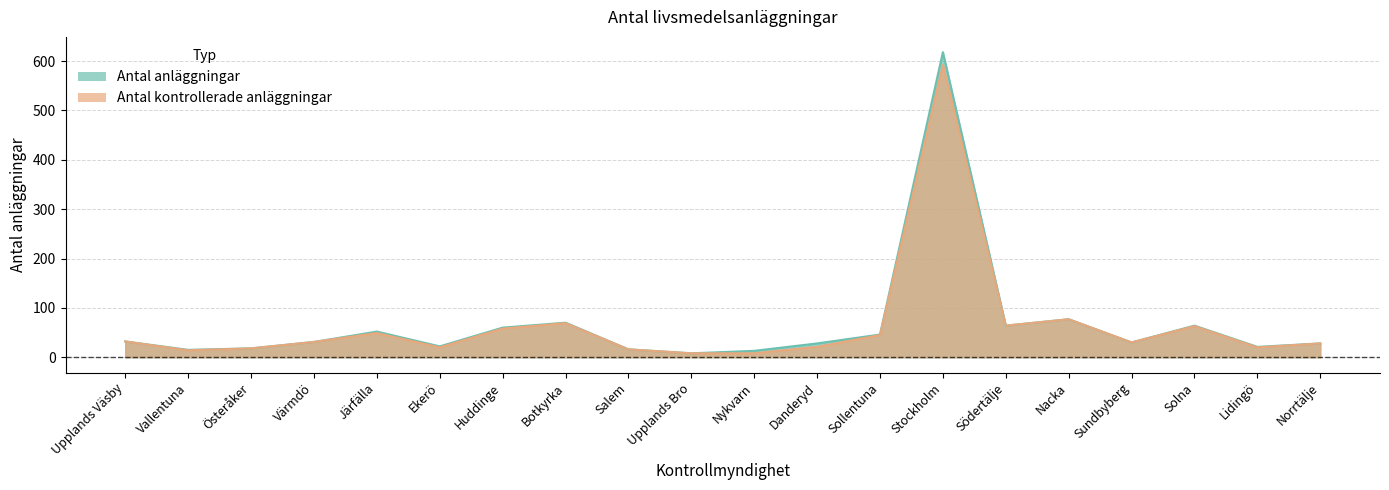

Reading right to left, list all the values displayed in this chart.

Antal kontrollerade anläggningar: Norrtälje=28	Lidingö=20	Solna=63	Sundbyberg=30	Nacka=77	Södertälje=64	Stockholm=592	Sollentuna=45	Danderyd=21	Nykvarn=8	Upplands Bro=8	Salem=16	Botkyrka=69	Huddinge=58	Ekerö=20	Järfälla=49	Värmdö=31	Österåker=18	Vallentuna=14	Upplands Väsby=32
Antal anläggningar: Norrtälje=28	Lidingö=21	Solna=64	Sundbyberg=30	Nacka=77	Södertälje=64	Stockholm=618	Sollentuna=46	Danderyd=28	Nykvarn=13	Upplands Bro=8	Salem=16	Botkyrka=70	Huddinge=60	Ekerö=22	Järfälla=52	Värmdö=31	Österåker=18	Vallentuna=15	Upplands Väsby=32